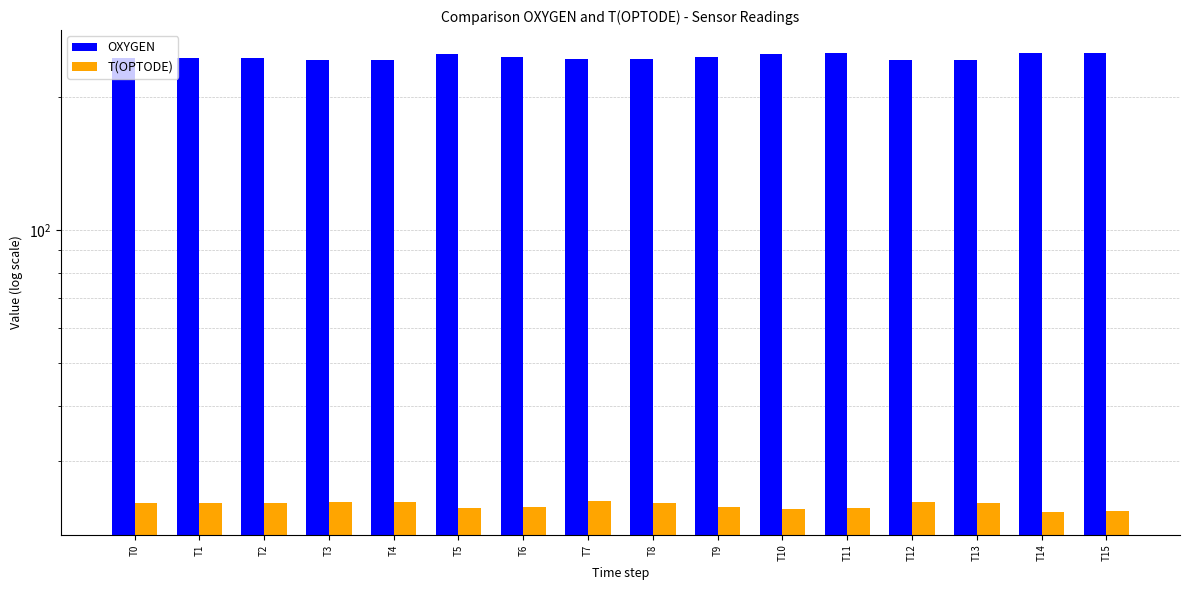

How many data points in T(OPTODE) are less than 24?

7